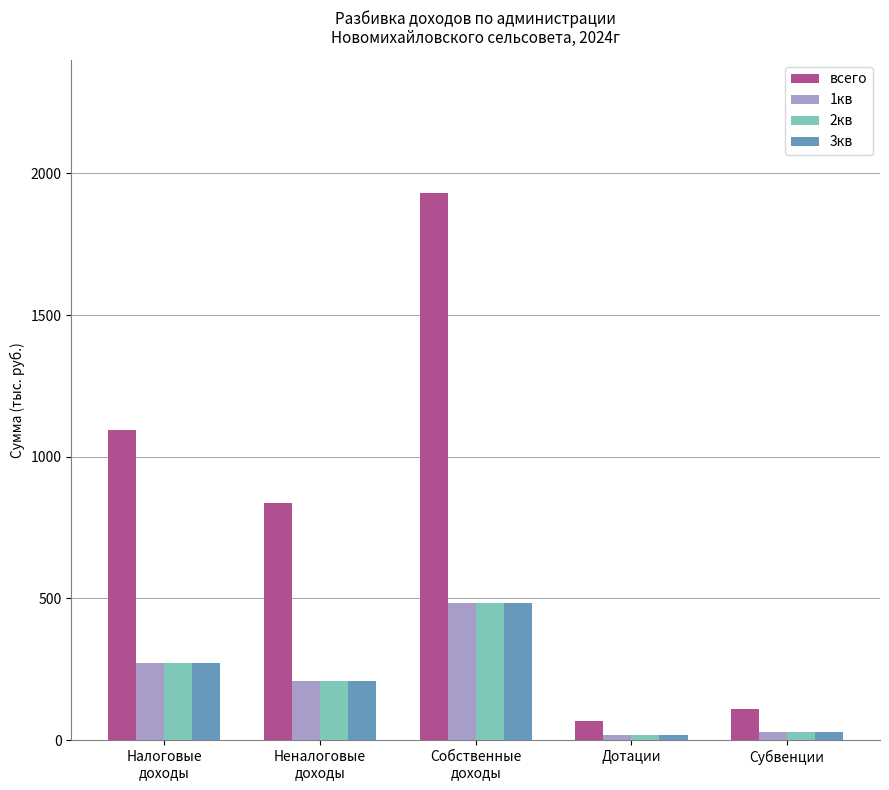

The value of 1кв at Налоговые
доходы is 273.2. True or false?

True